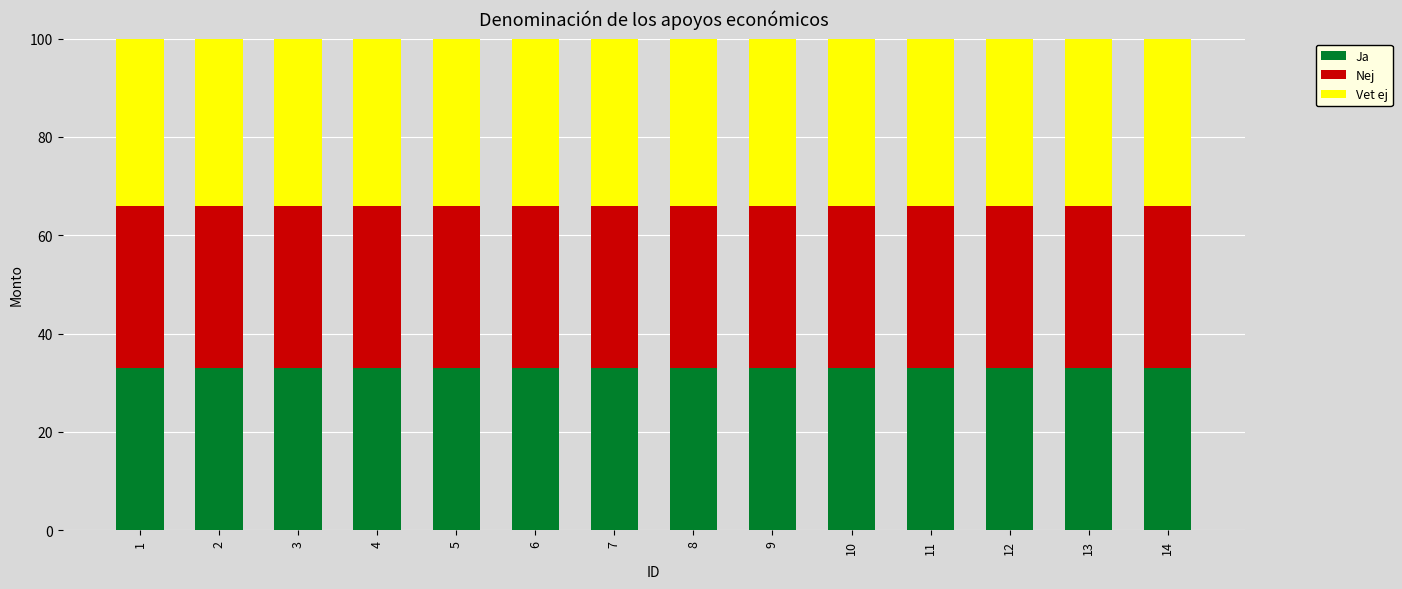

Does the chart contain any negative values?

No